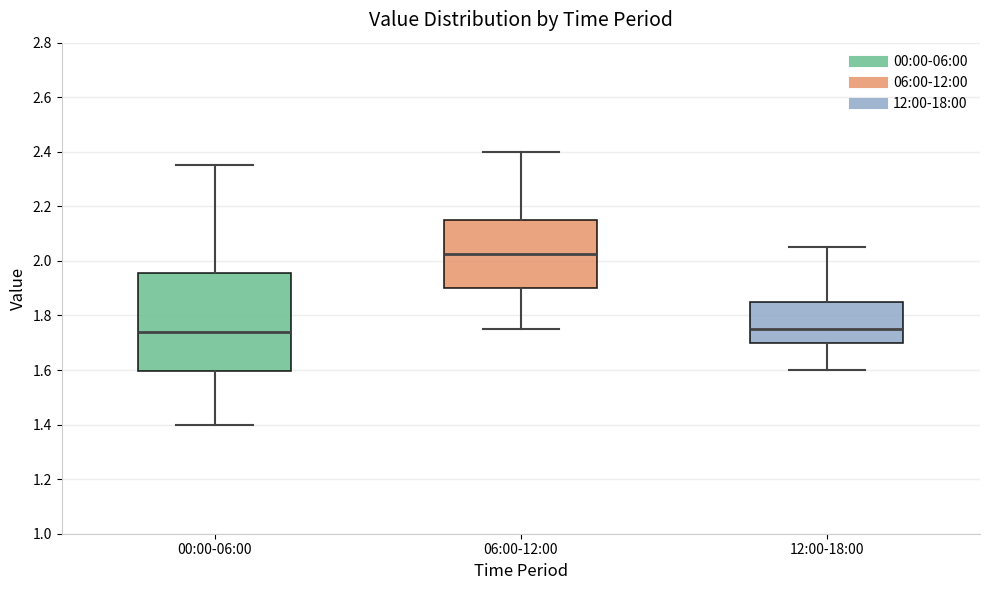

Where is the lower edge of the box for 12:00-18:00 on the y-axis? The values are not printed on the chart, so give them approximately, as read against the axis.

1.70